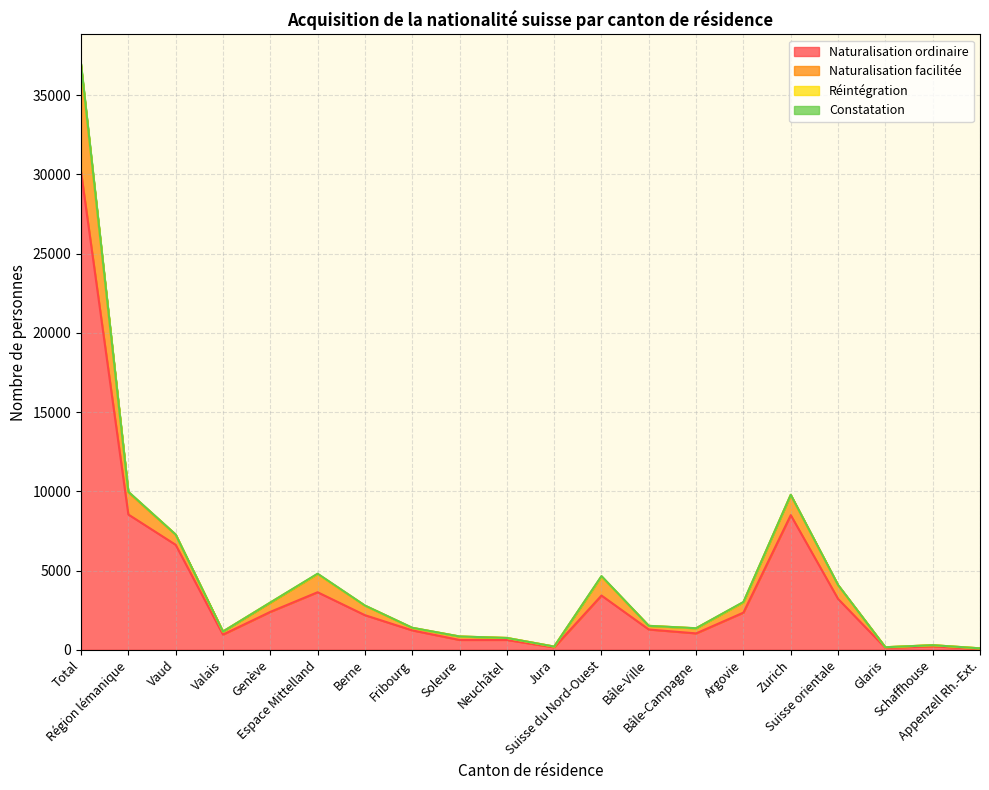

At which category is the sum across all series the highest?

Total